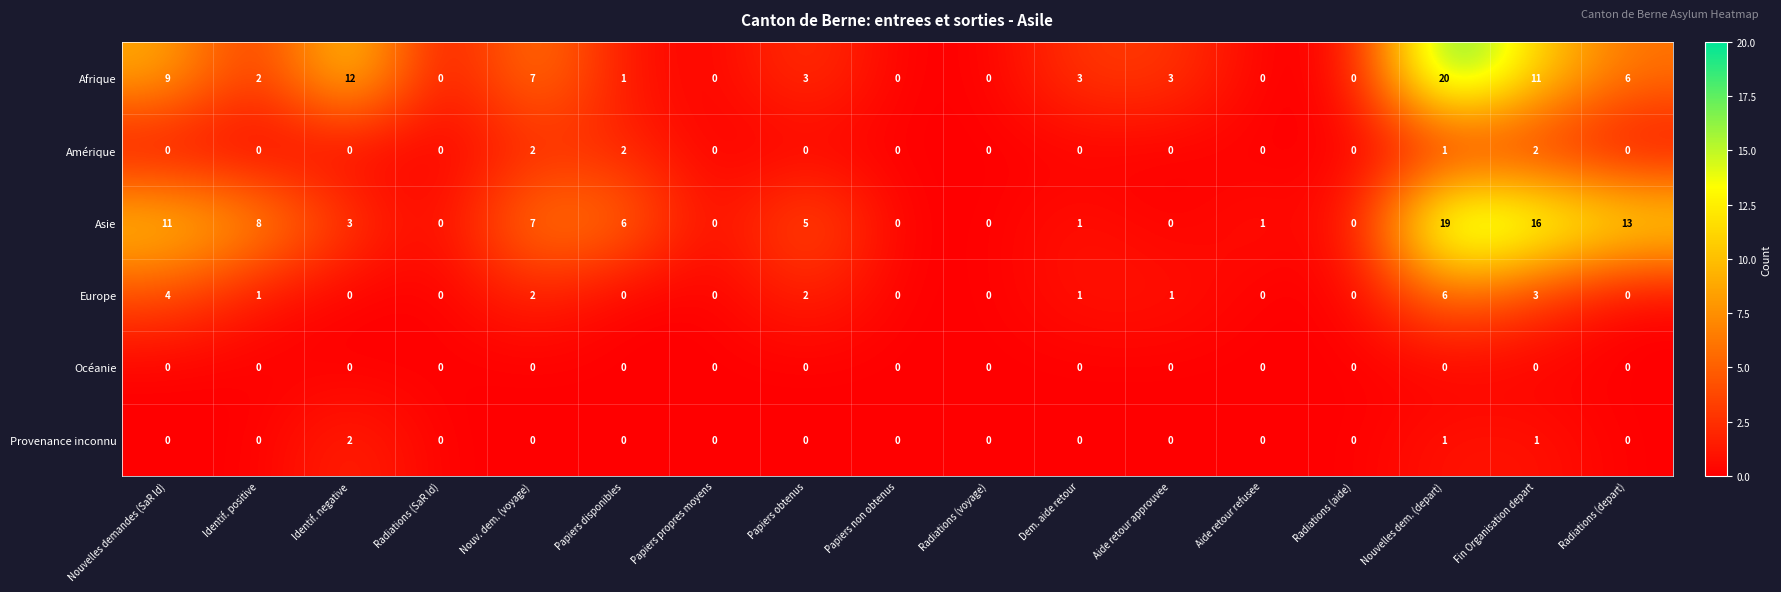

How many Provenance inconnu values are between 0 and 1?

16